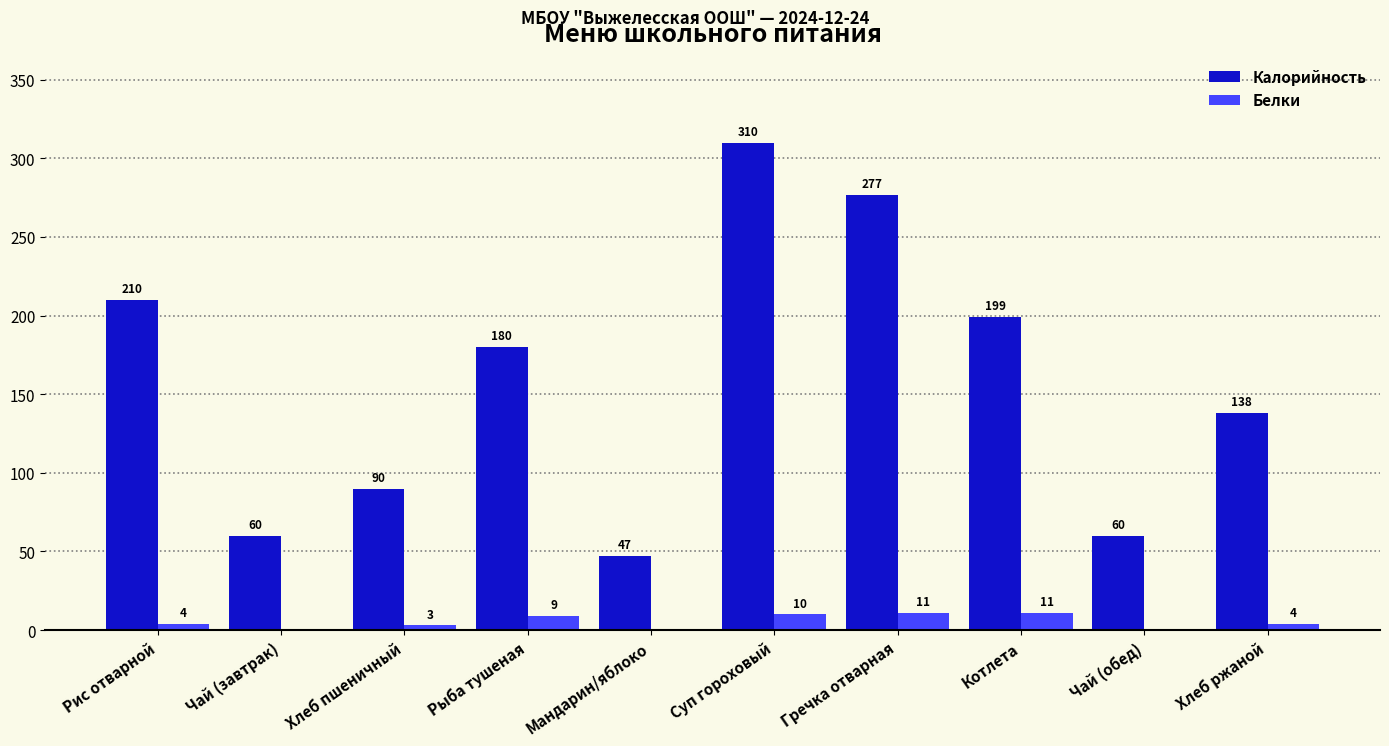

How many series are shown in this chart?

2